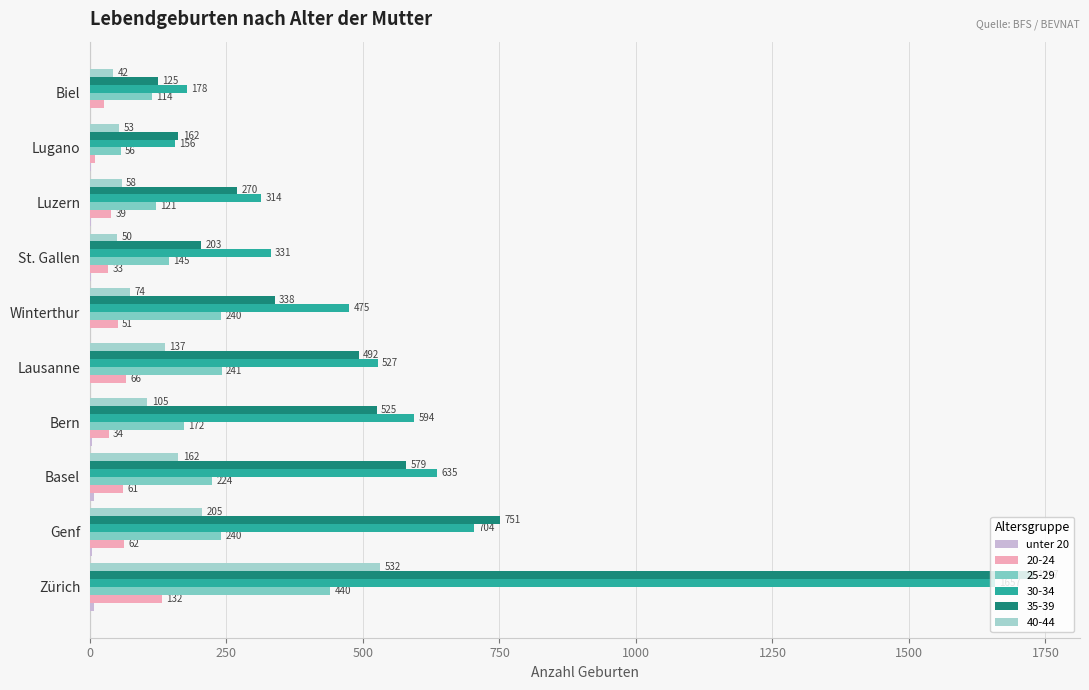

How many series are shown in this chart?

6